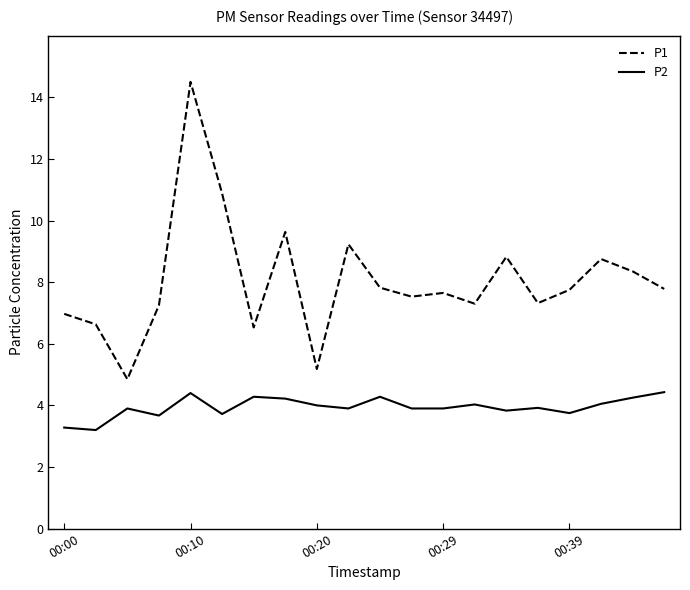

True or false: P2 has more than 0 interior local peaks.

True